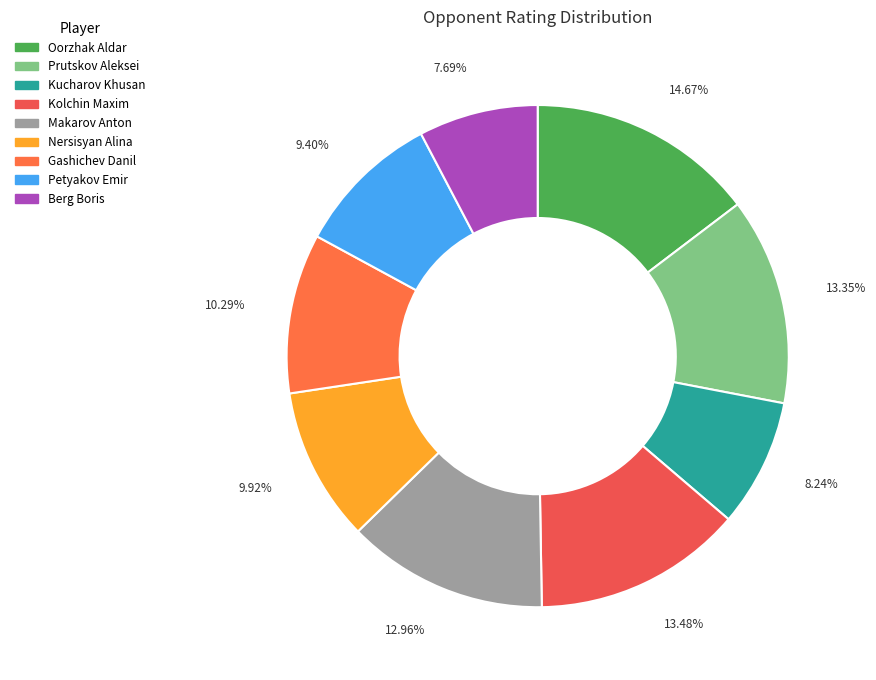

What percentage is the Kolchin Maxim slice, to the nearest percent?

13%